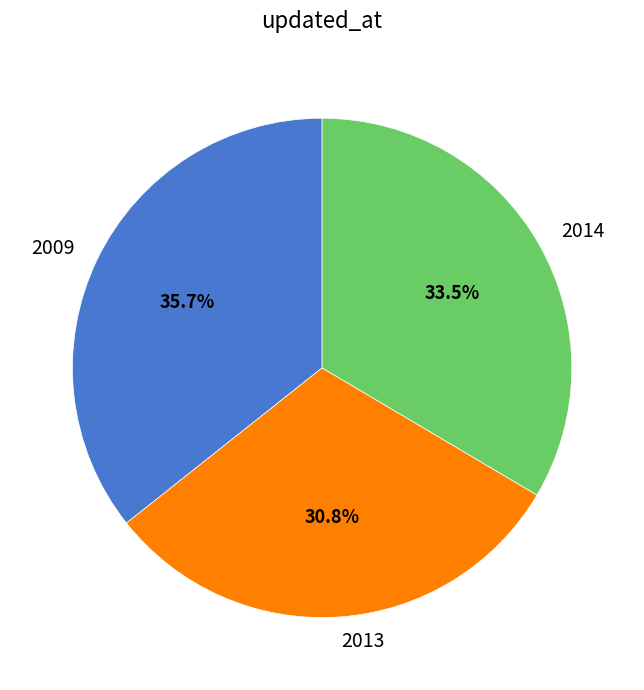

Do 2013 and 2009 together represent more than half of the pie?

Yes